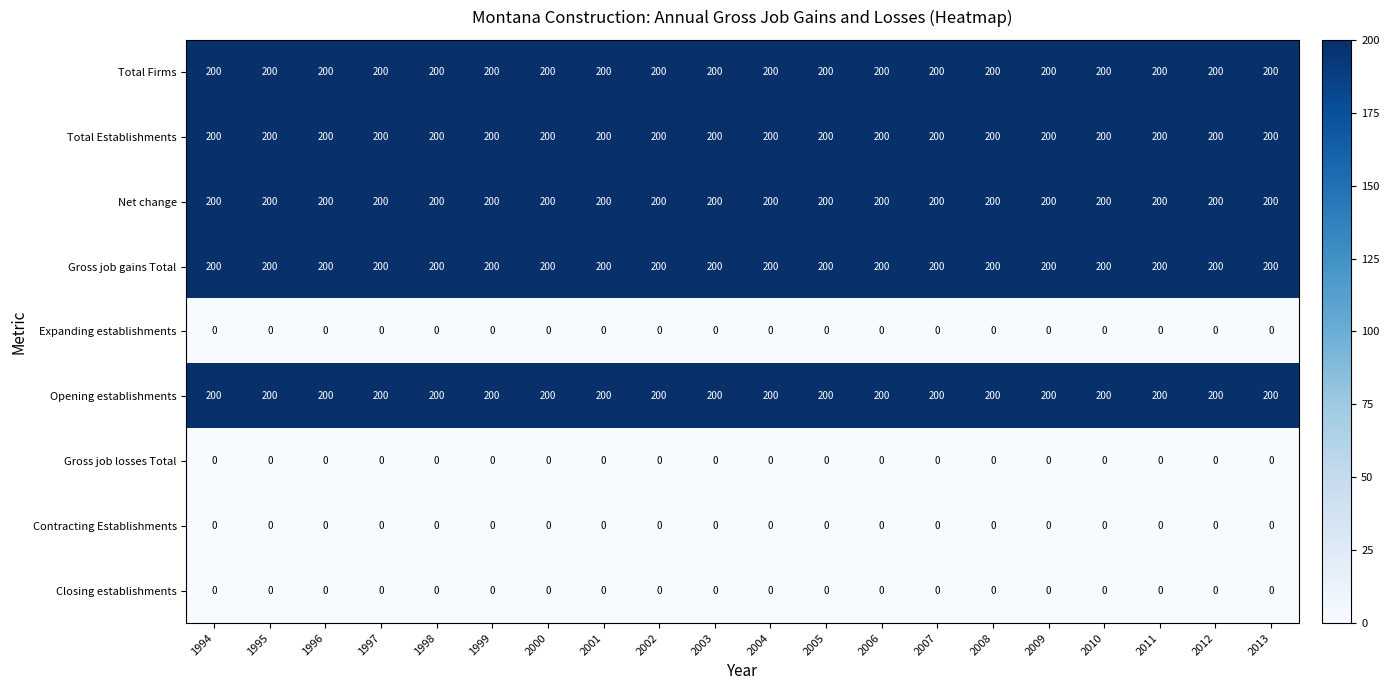

What is the sum of all Opening establishments values?

4000